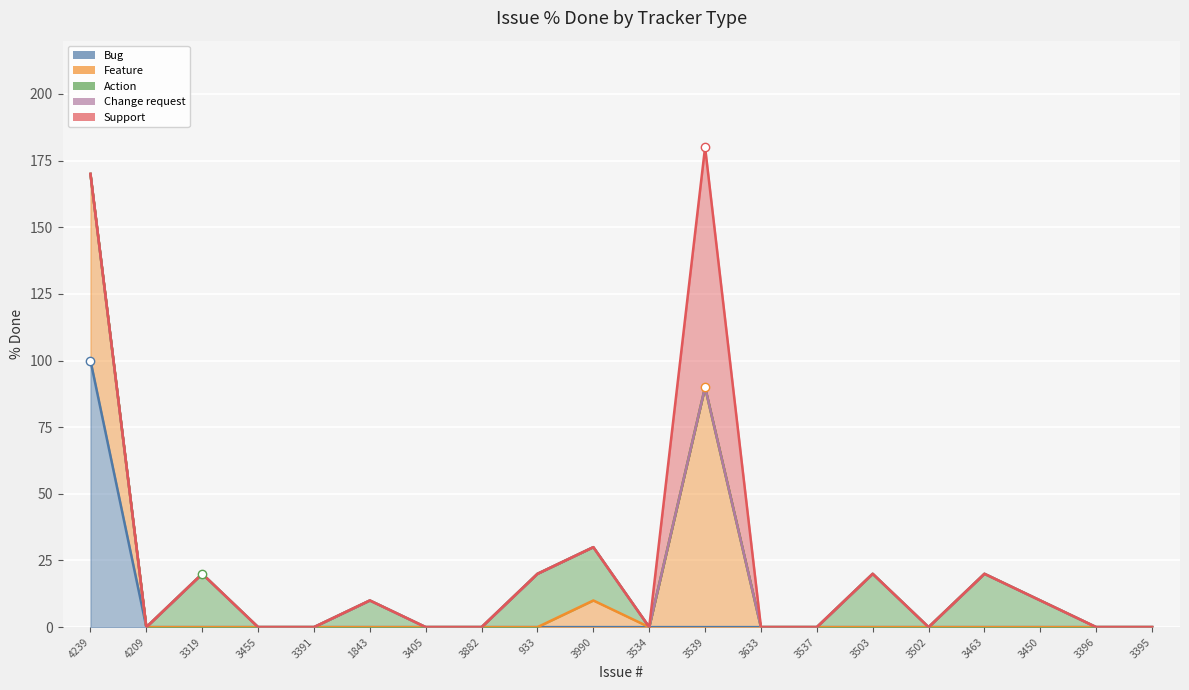

What is the label of the 5th point from the left?

3391